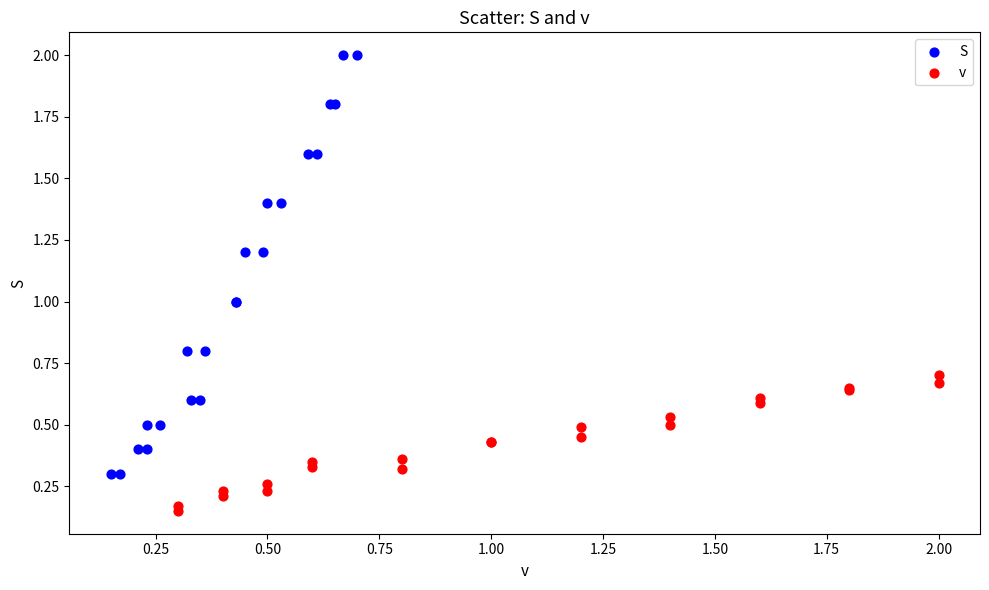

Which series has the widest spread of Y values?

S